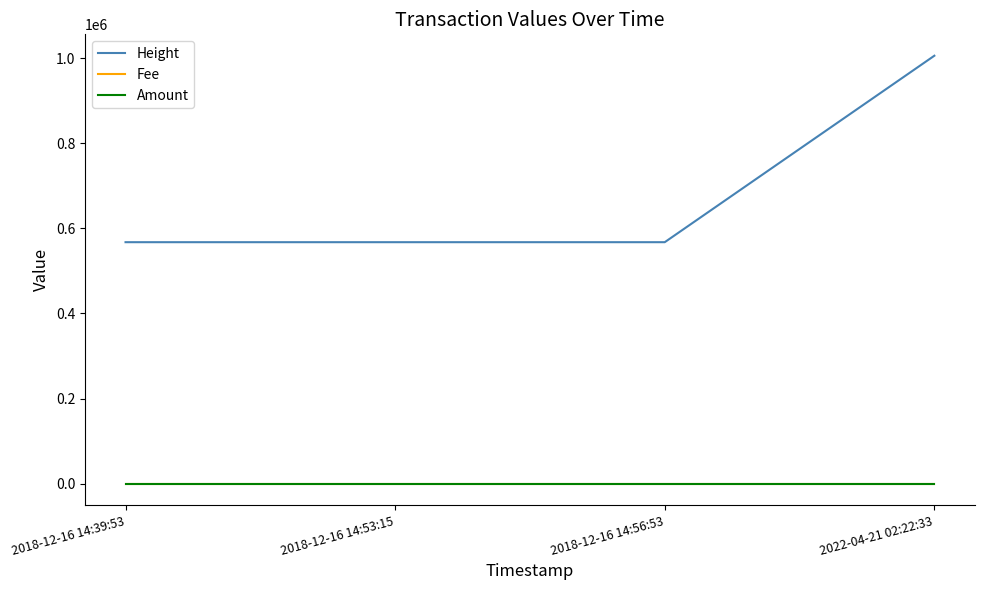

The value of Height at 2018-12-16 14:39:53 is 567432.0. True or false?

True